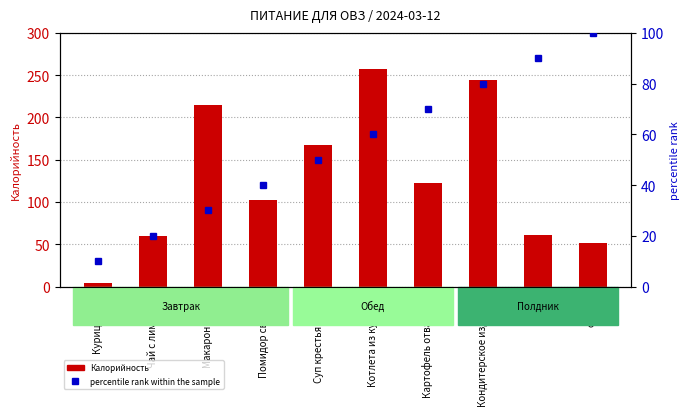

Which series has the largest total across all categories?

Калорийность